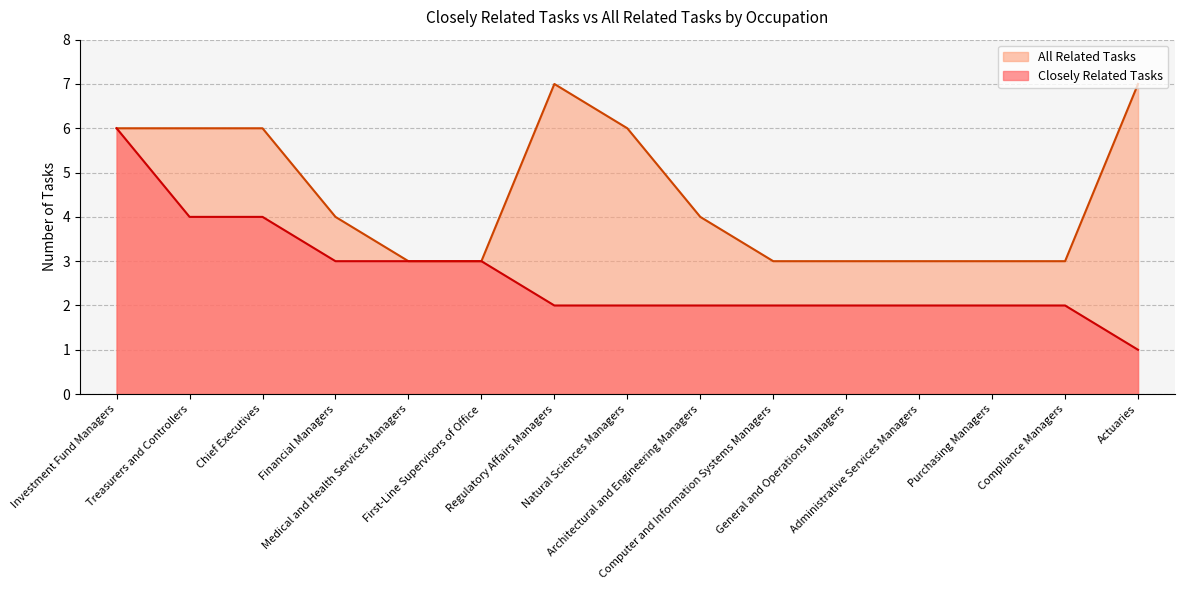

What is the sum of all Closely Related Tasks values?

40